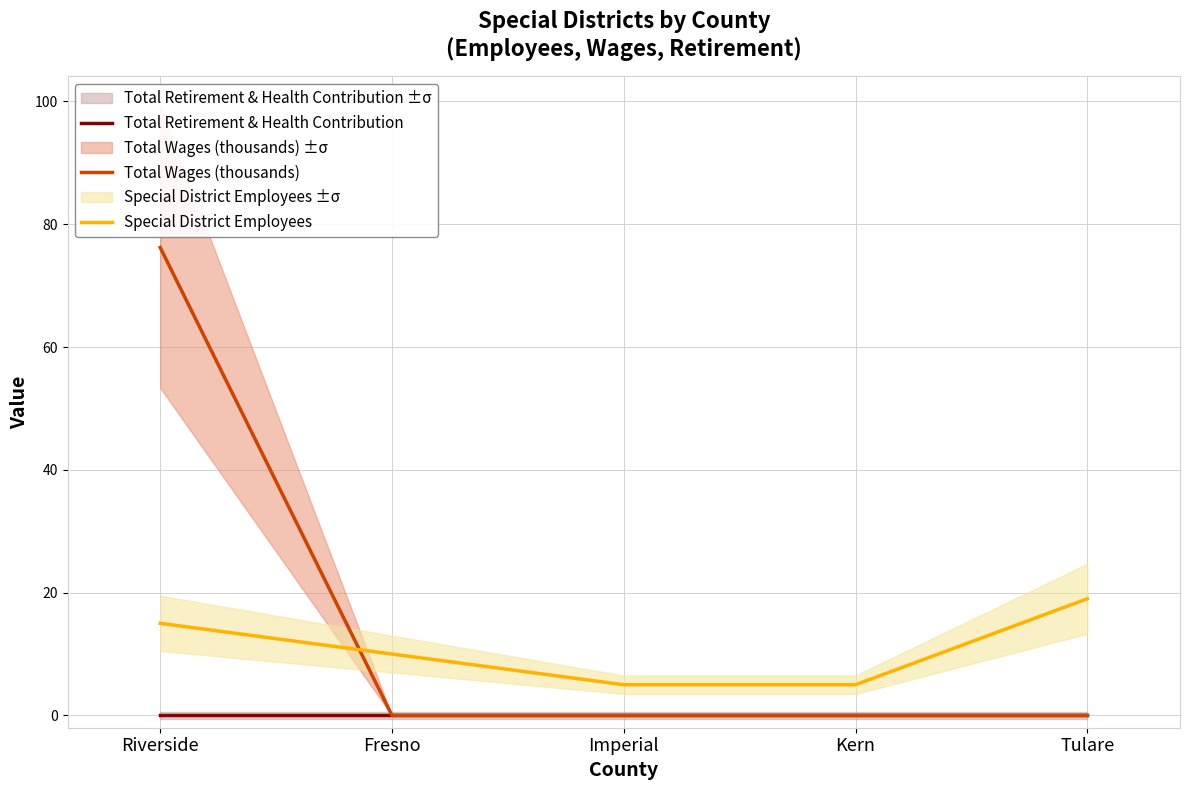

Where is Total Wages (thousands) nearest to the value 38?

Fresno